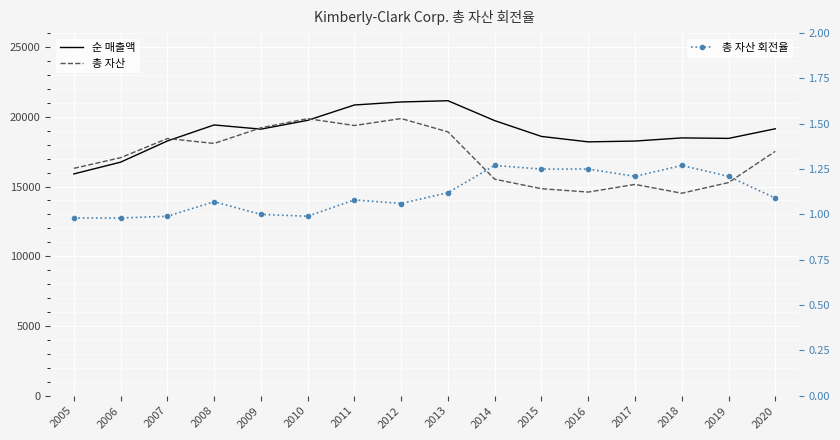

Is it true that 순 매출액 equals 18591.0 at 2015?

True